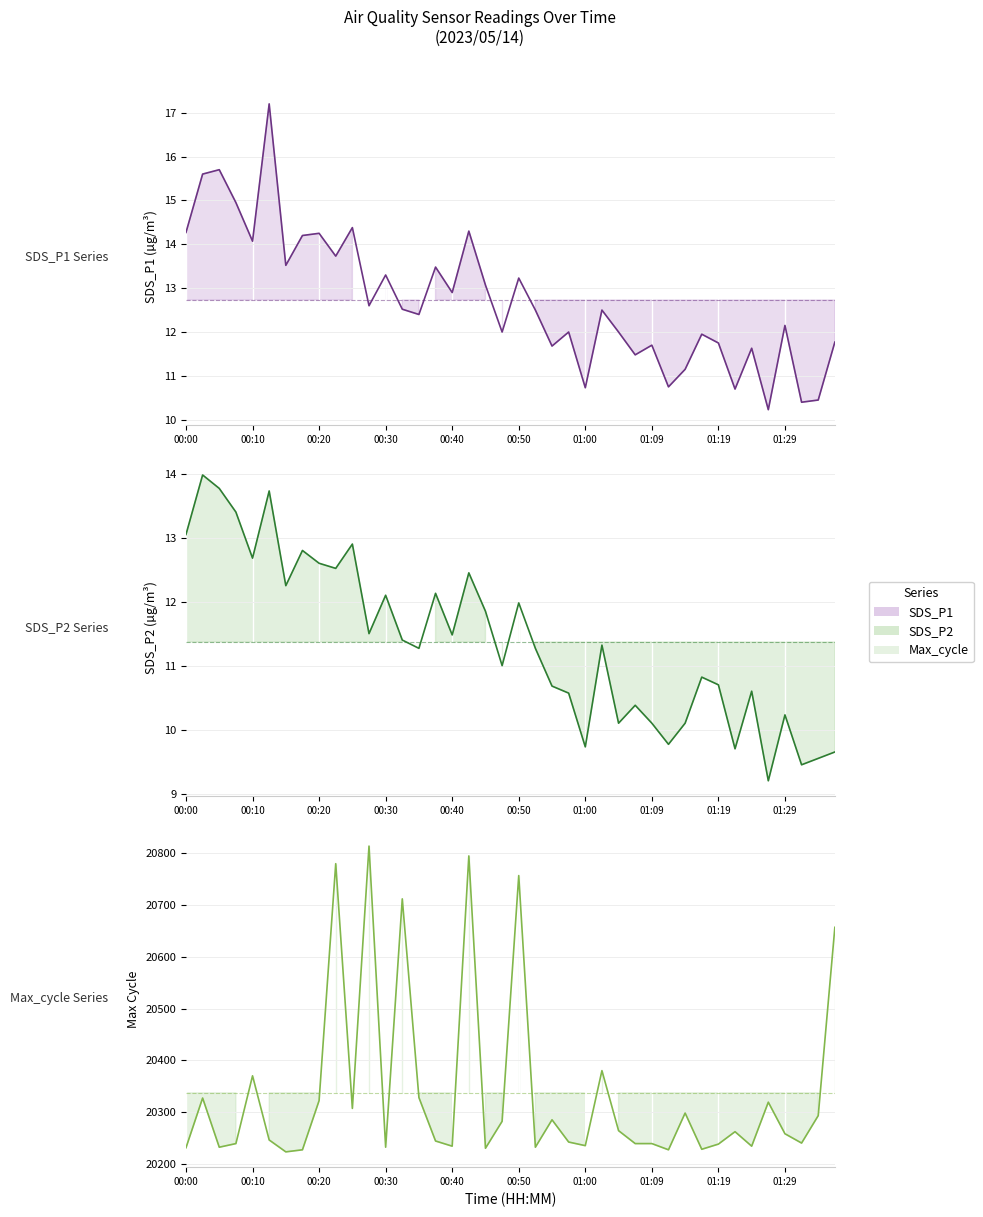

What are all the series names shown in the legend?

SDS_P1, SDS_P2, Max_cycle